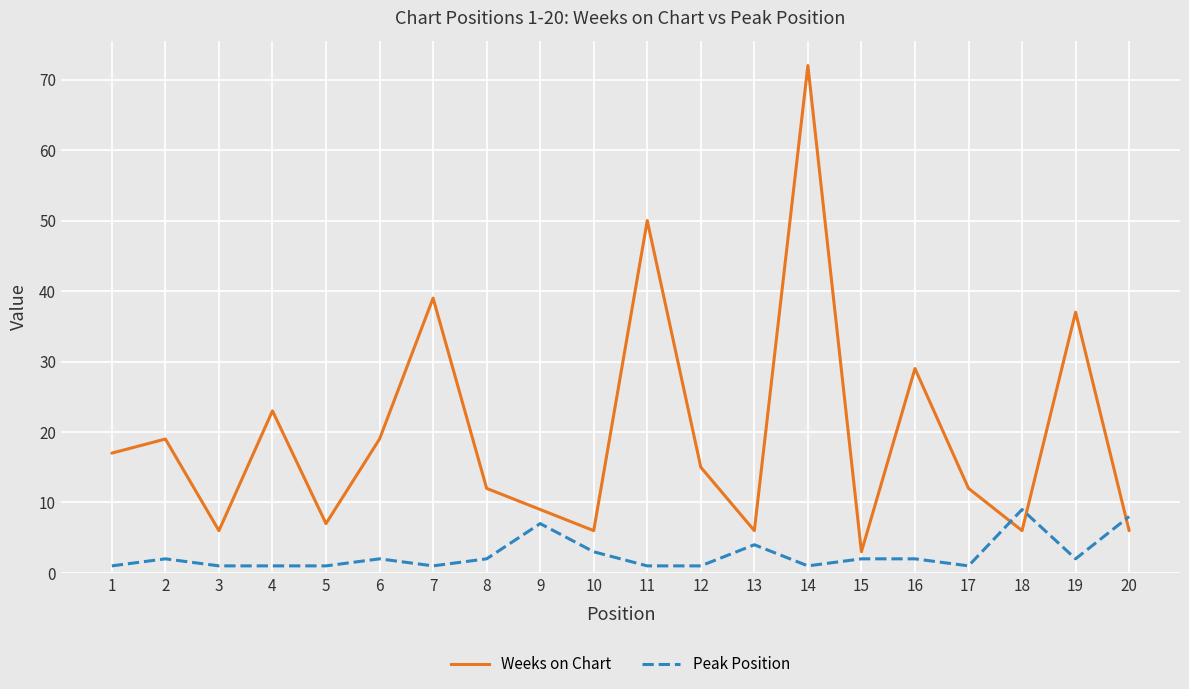

What is the total value across all series at 2?

21